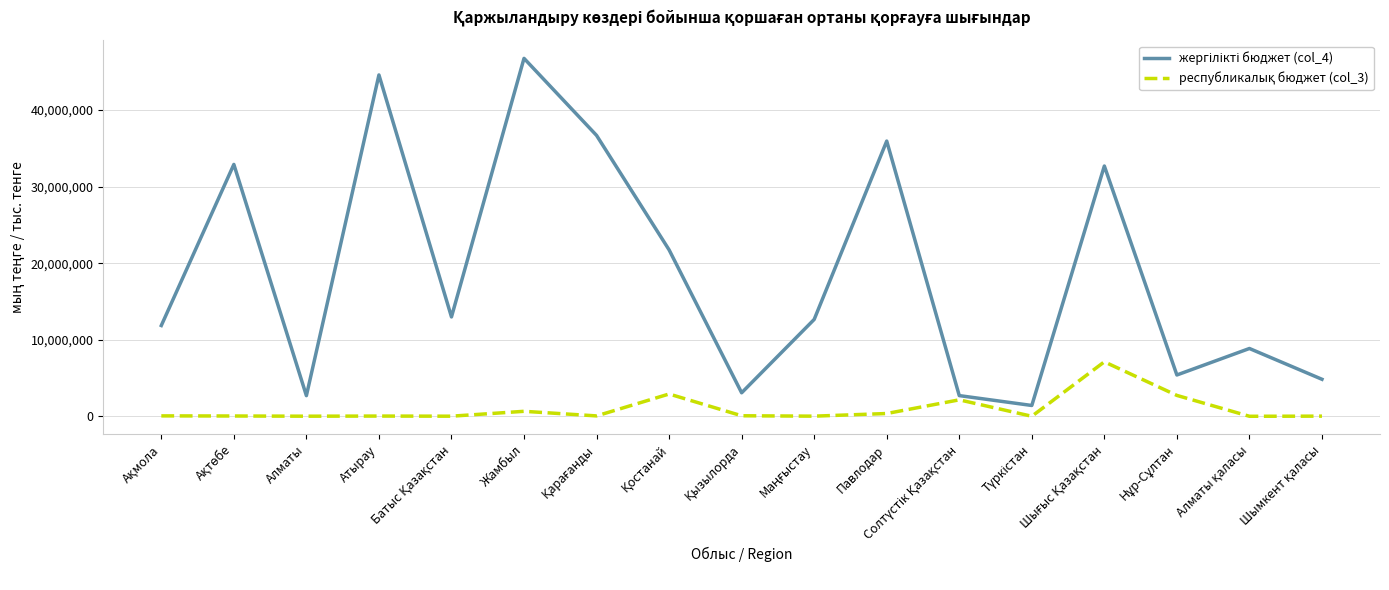

At which category is the sum across all series the highest?

Жамбыл